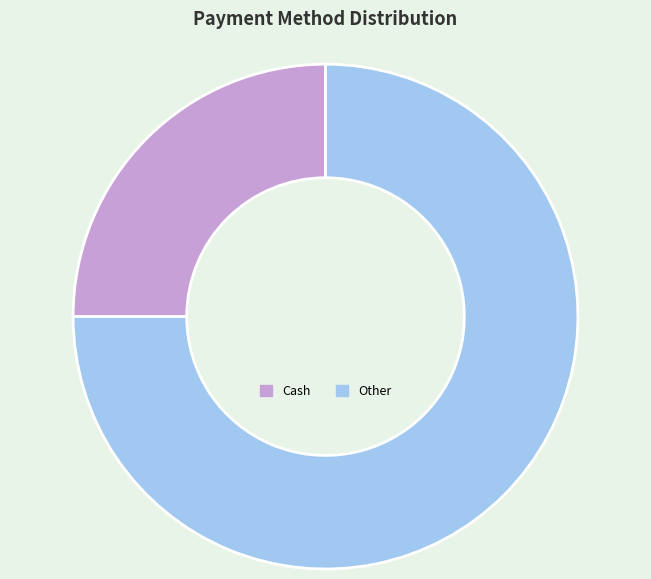

What is the largest slice in the pie chart?

Other